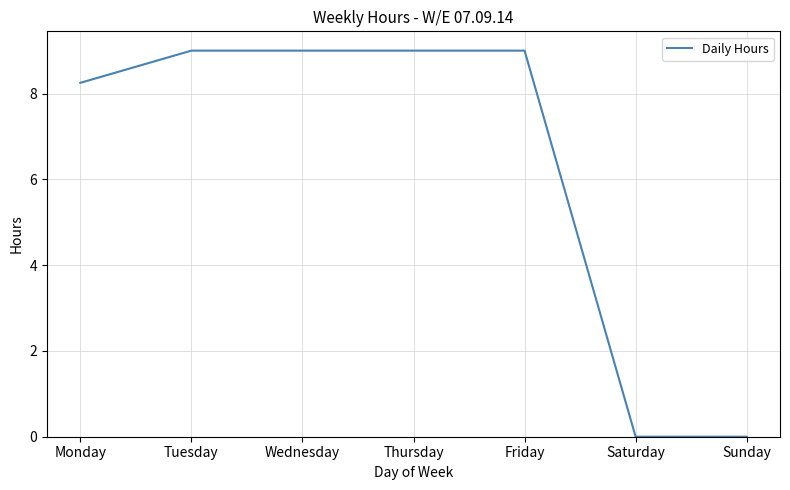

What is the difference between the second highest and second lowest values?

9.0